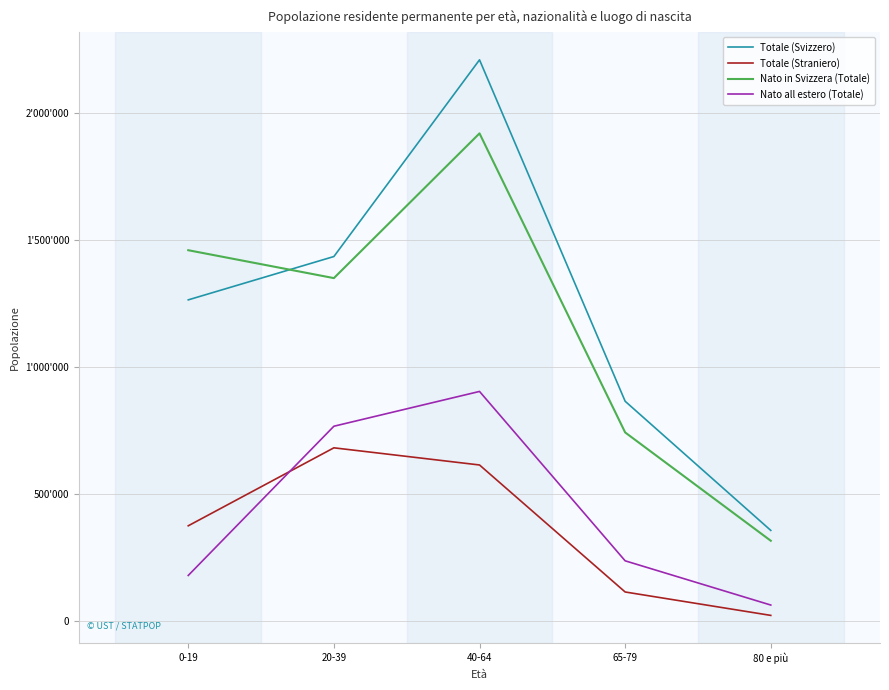

Which series has the largest total across all categories?

Totale (Svizzero)